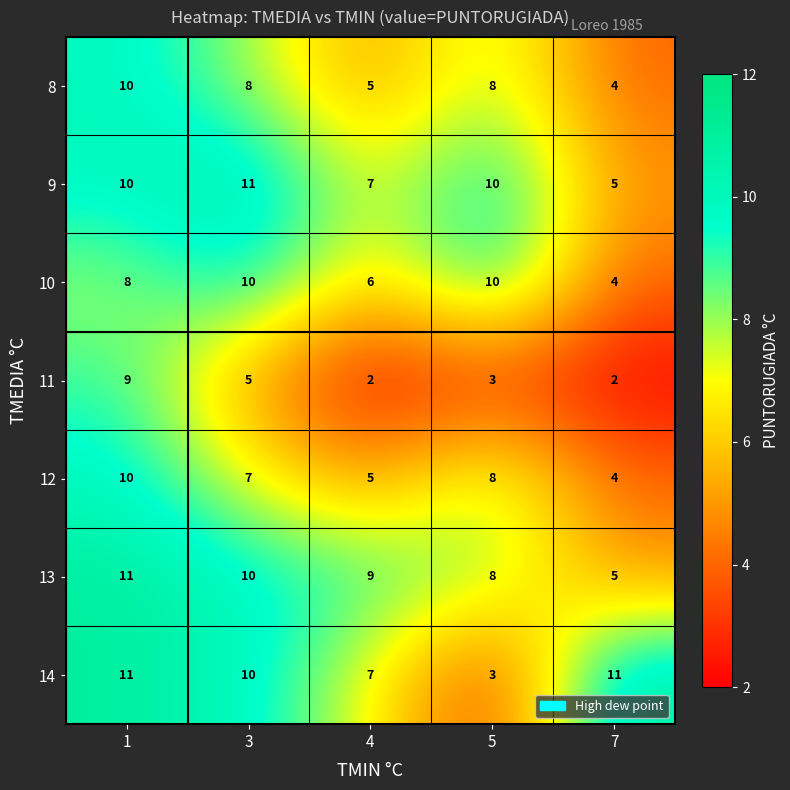

At how many categories does at least one series exceed 7?

5